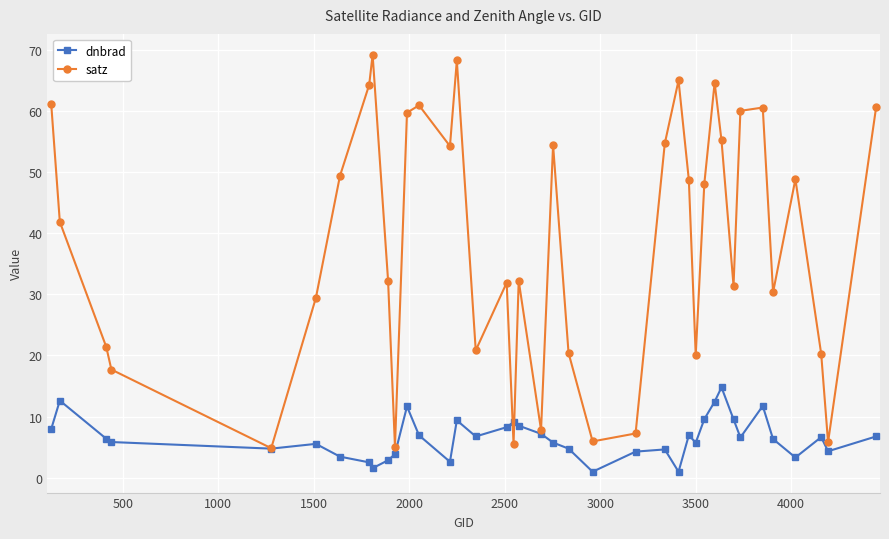

What is the average value of the dnbrad series?

6.5